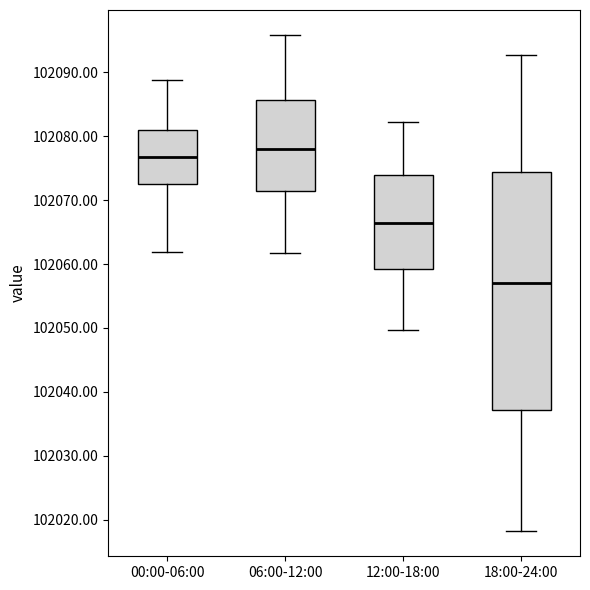

Which box has the highest median line?

06:00-12:00